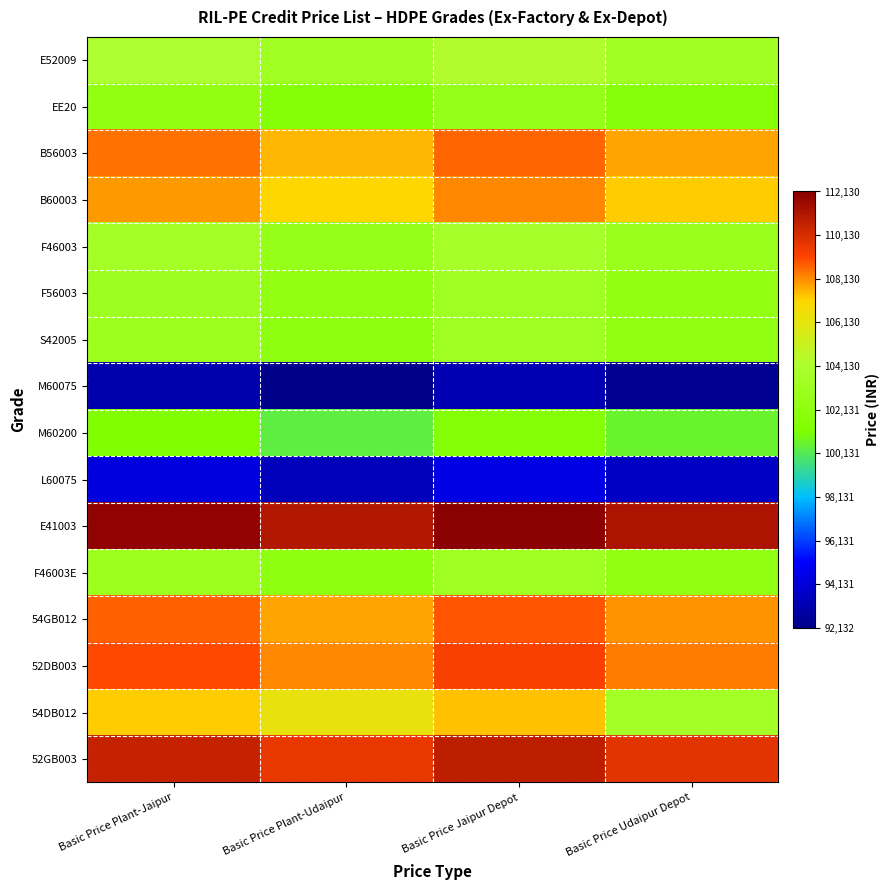

How many distinct data groups are displayed?

16